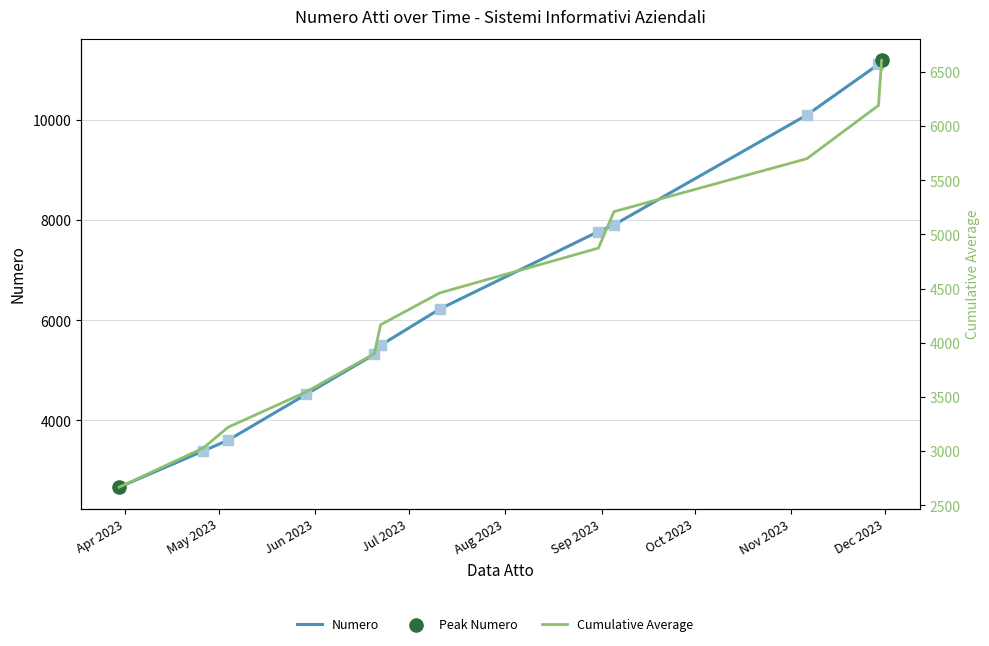

At how many categories does at least one series exceed 3905?

9